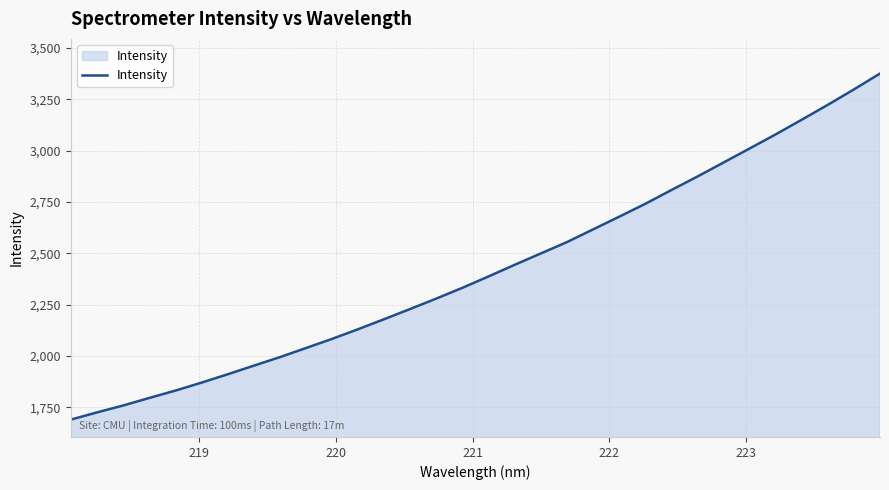

What is the difference between the maximum and minimum values?

1685.1